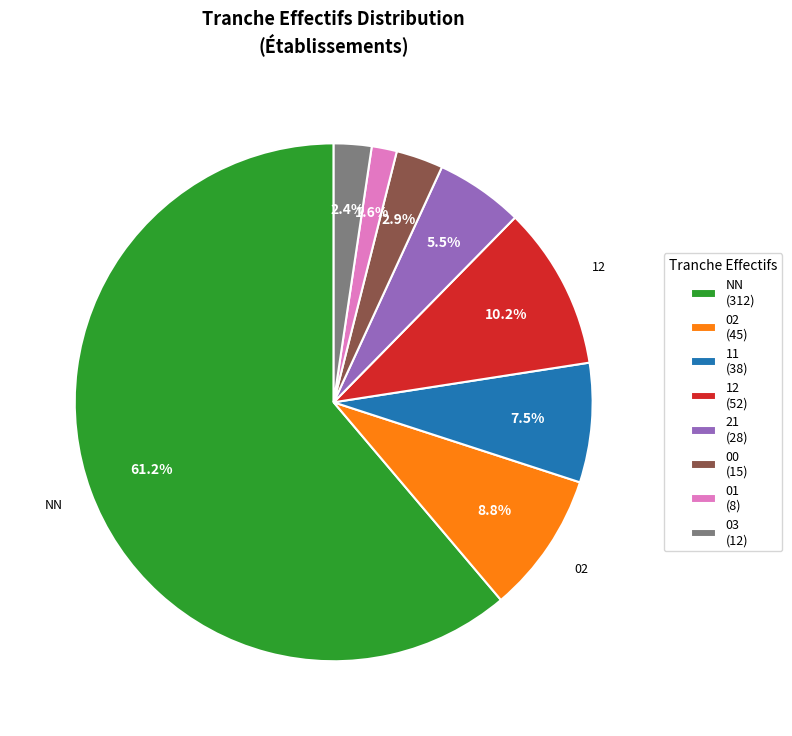

How many segments does this pie chart have?

8